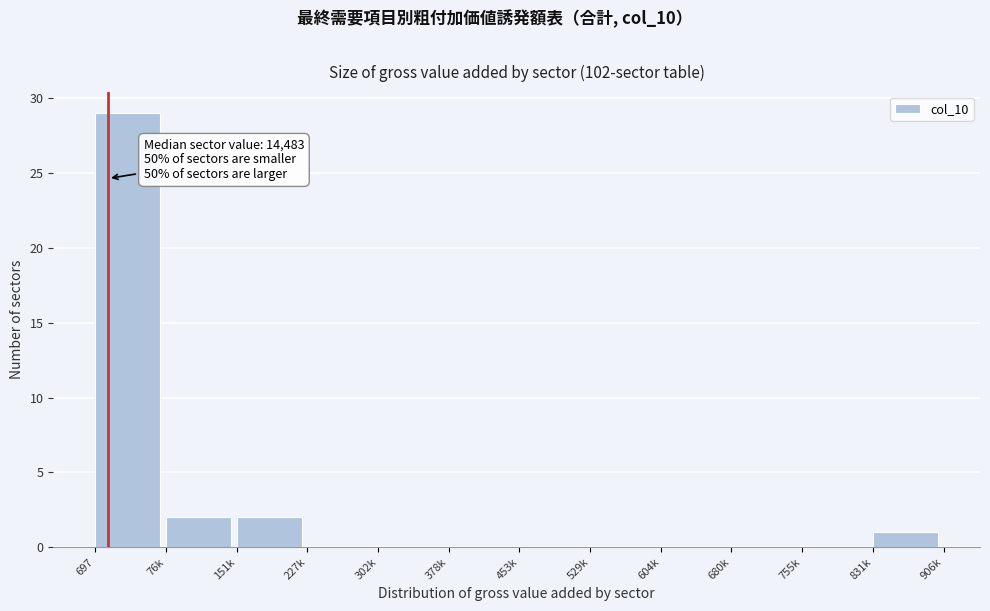

Reading right to left, extract all data points from this chart.

831k=1	755k=0	680k=0	604k=0	529k=0	453k=0	378k=0	302k=0	227k=0	151k=2	76k=2	697=29